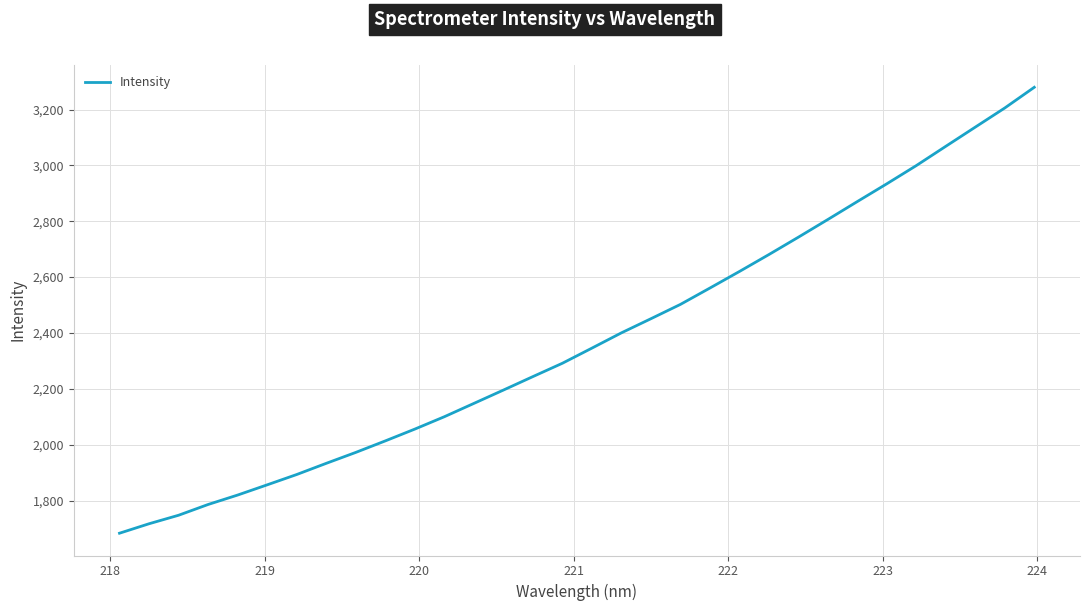

What is the difference between the maximum and minimum values?

1596.6